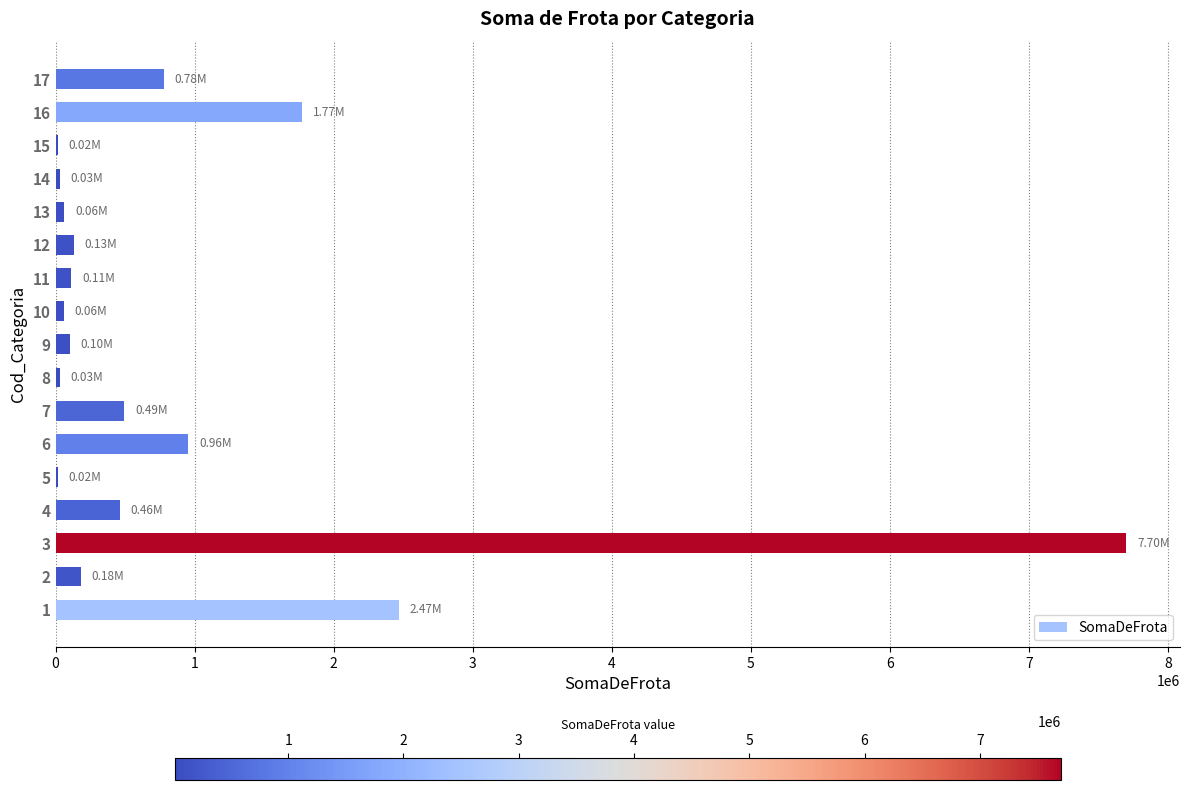

Count the number of data series in this chart.

1